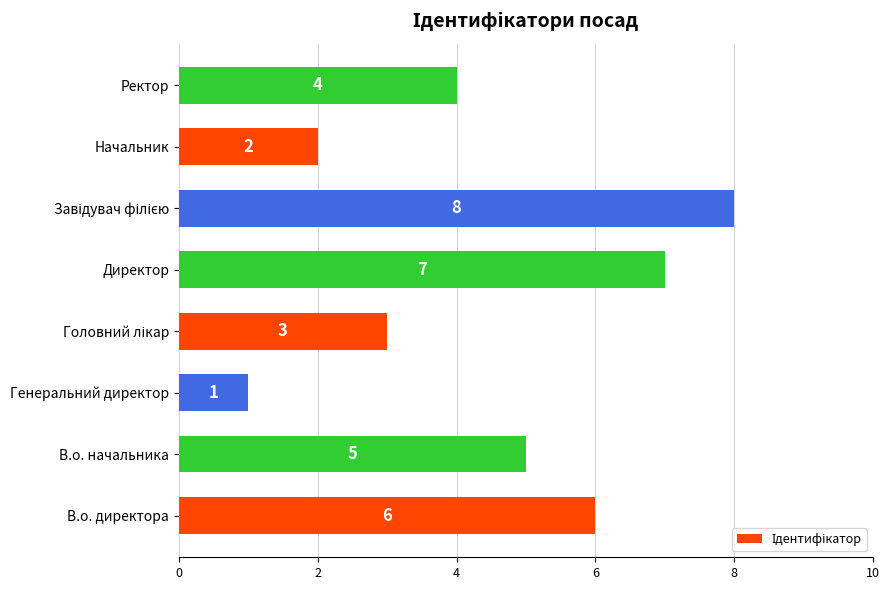

What is the maximum value shown in the chart?

8